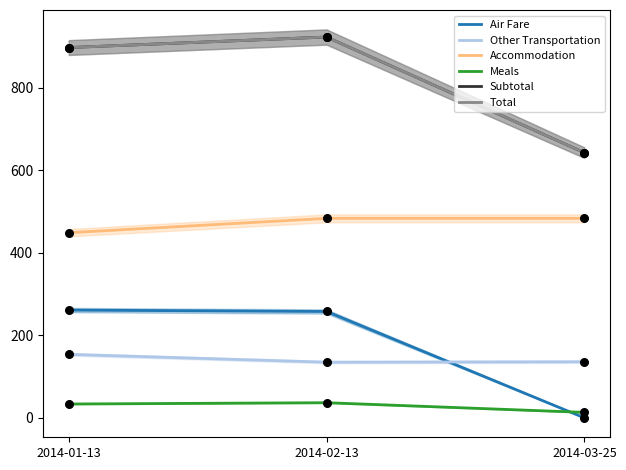

Which series has the widest spread of Y values?

Subtotal